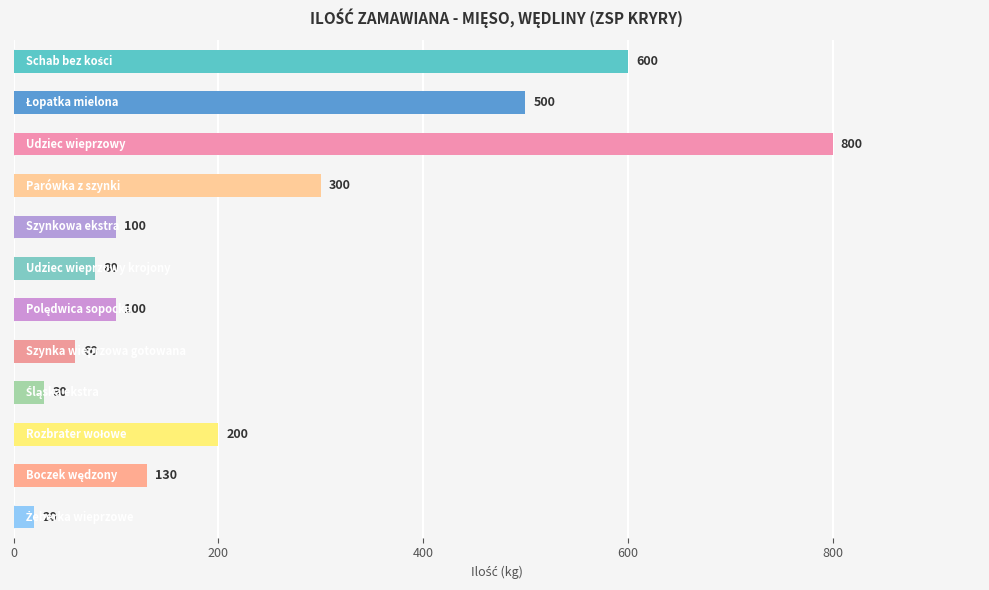

Reading bottom to top, what are all the values shown in this chart?

20	130	200	30	60	100	80	100	300	800	500	600